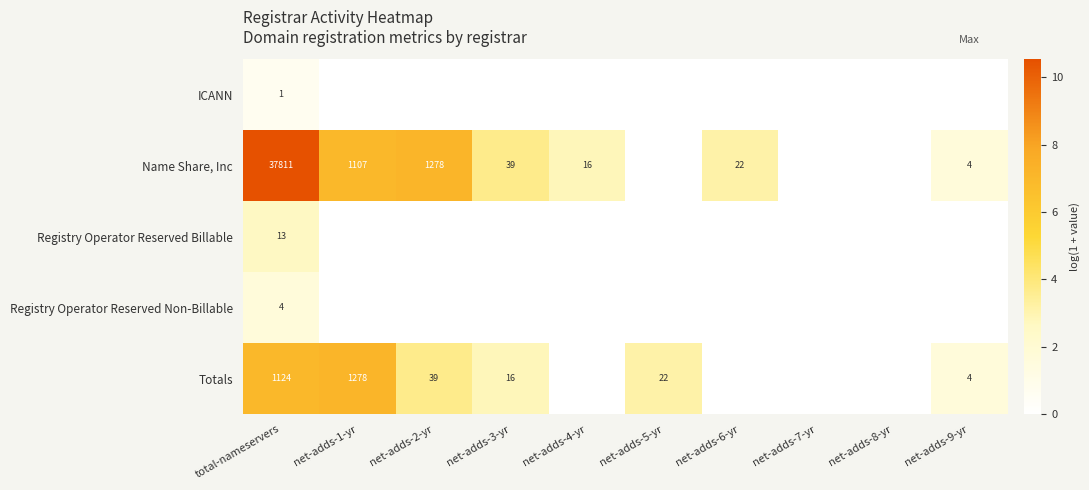

Is it true that Name Share, Inc equals 25 at net-adds-3-yr?

False